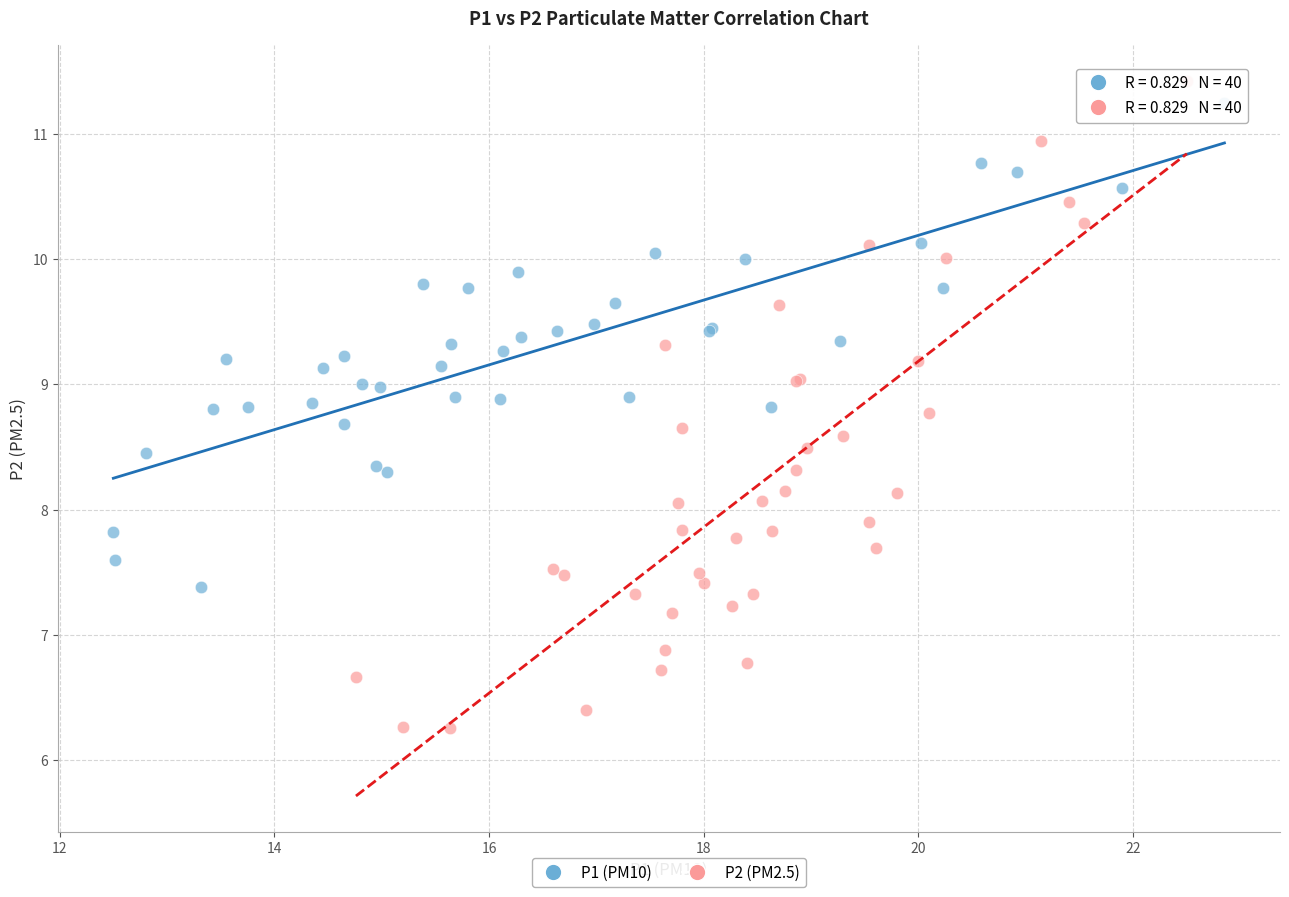

Which series has the widest spread of Y values?

P2 (PM2.5)